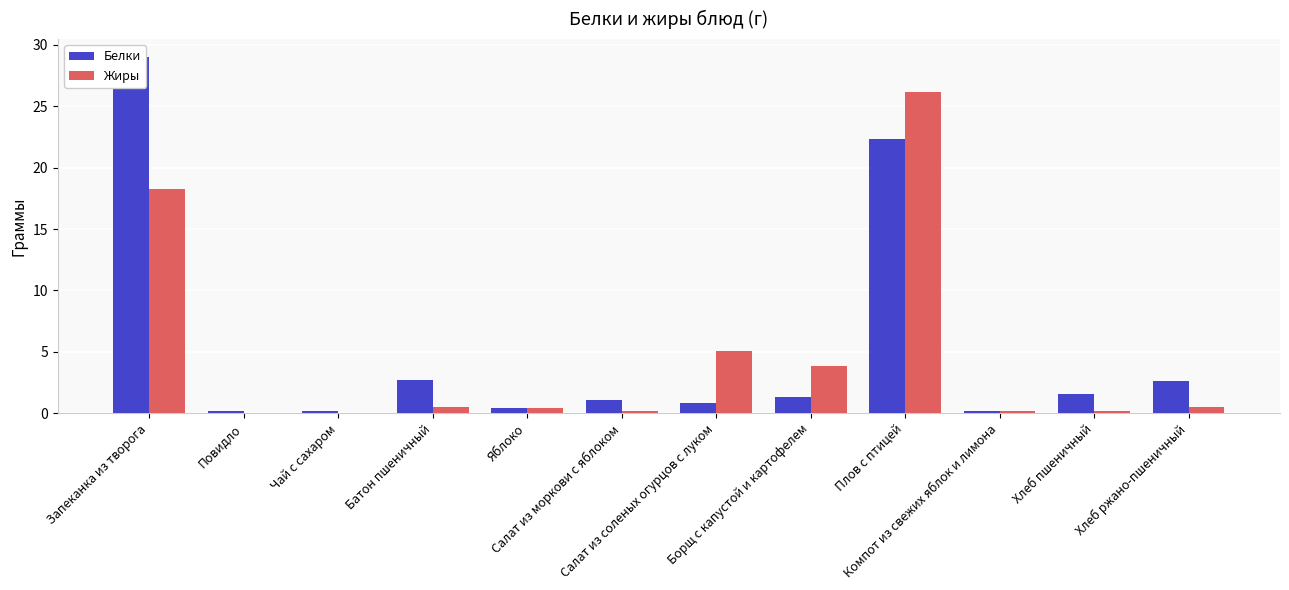

How many data points in Белки are less than 1?

5